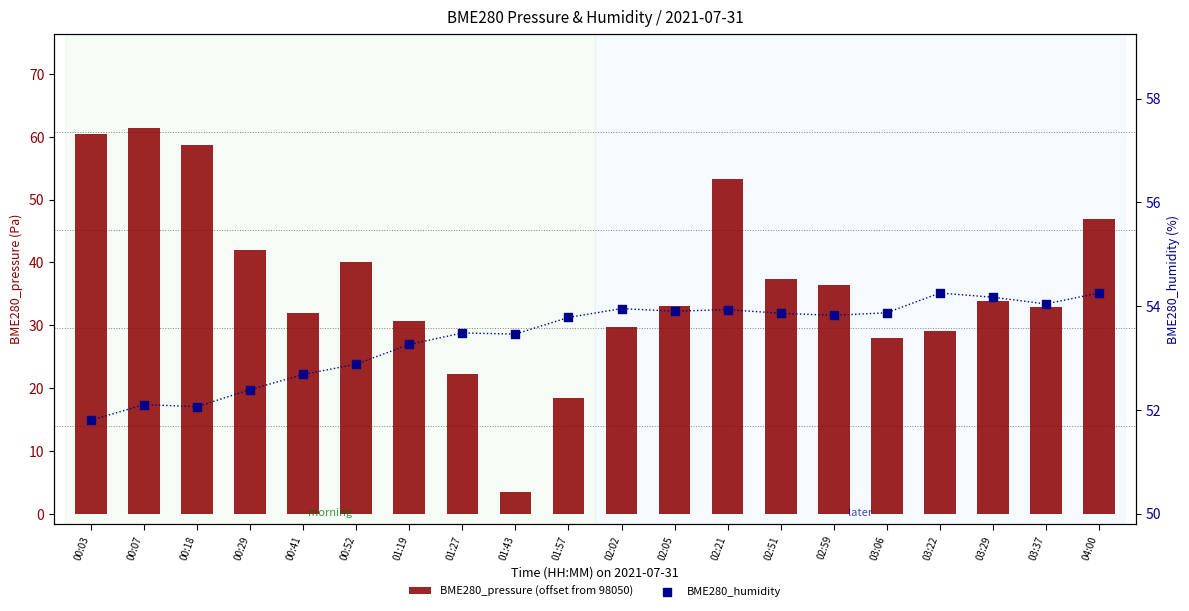

Which series reaches the maximum Y coordinate?

BME280_pressure (offset from 98050)